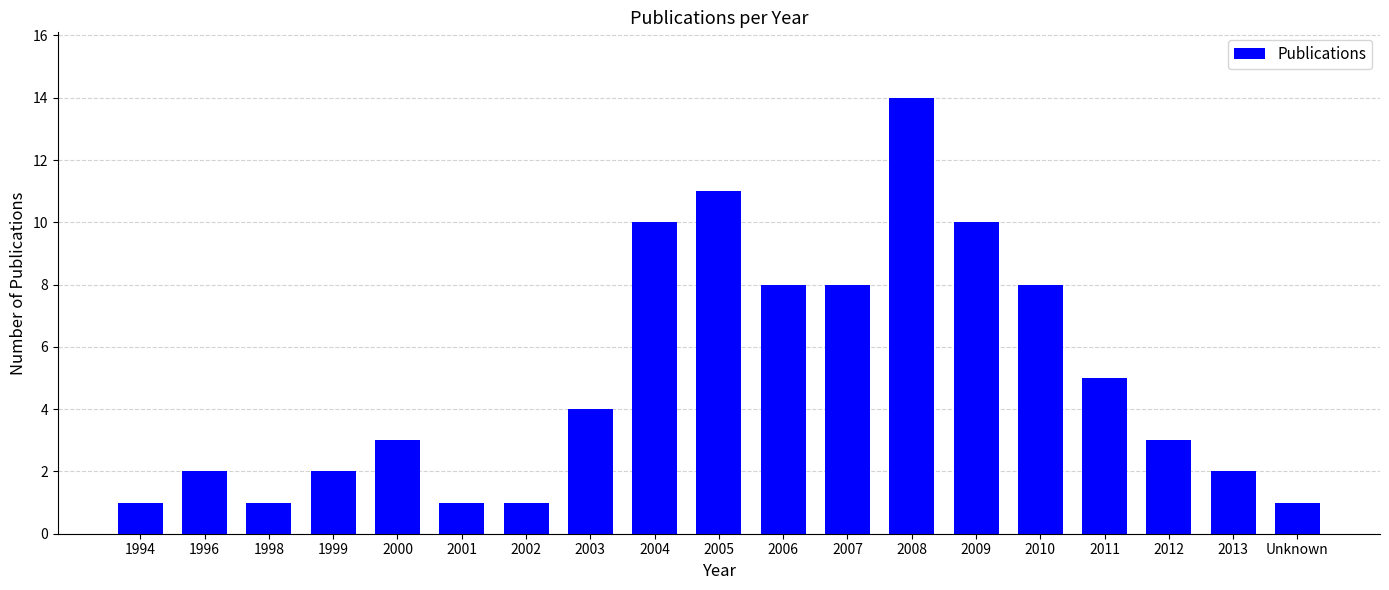

What is the sum of all values?

95